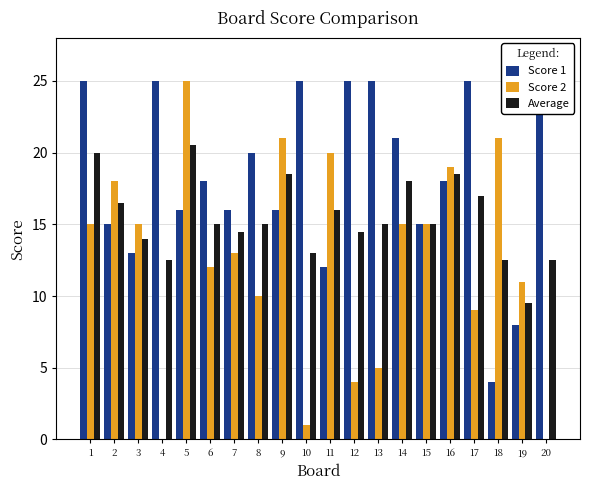

True or false: Score 2 has a value of 27.5 at 16.

False